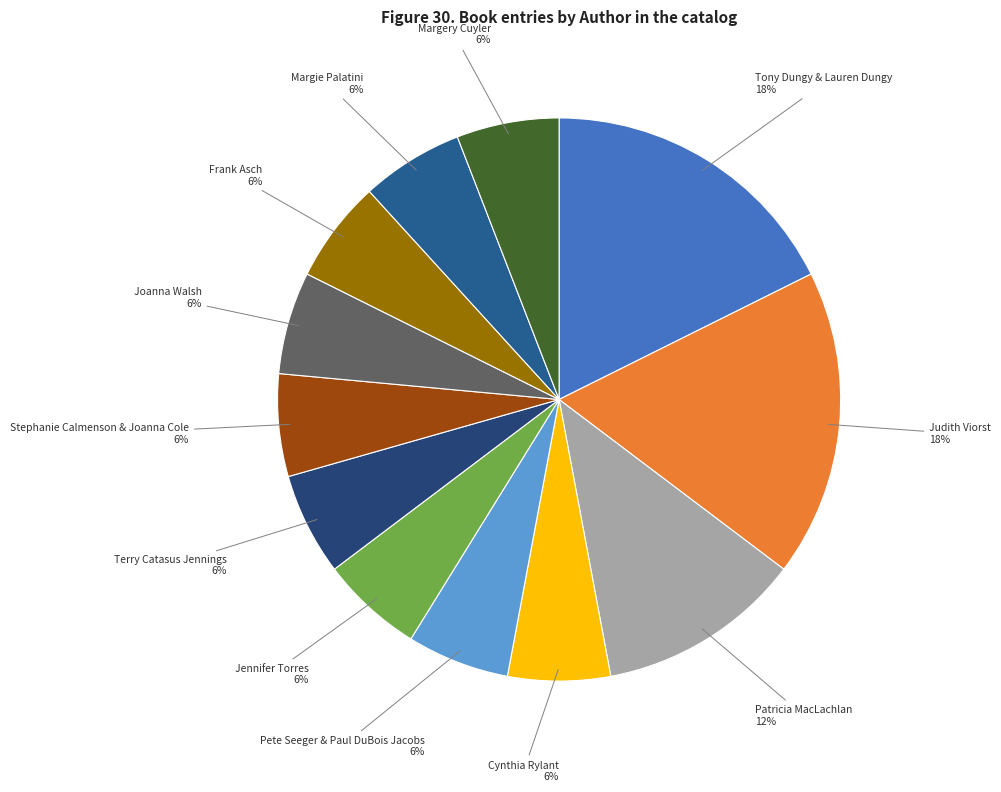

How many segments does this pie chart have?

12